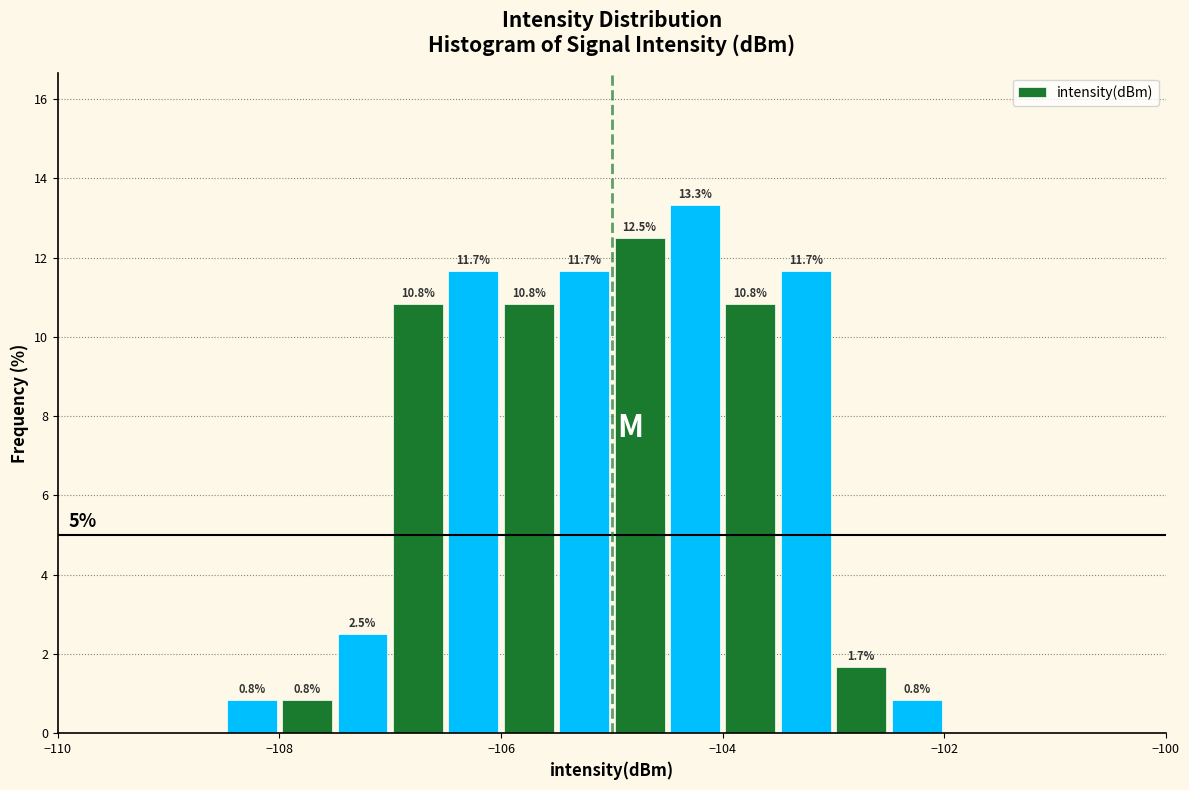

Read against the x-axis, roughly where is the centre of the tallest bar?

-104.2